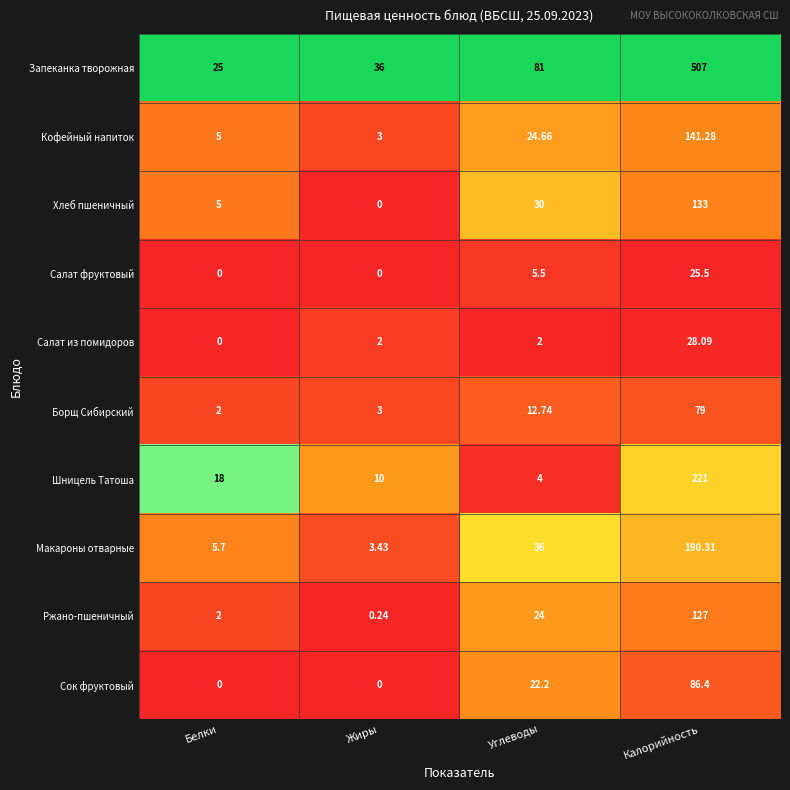

At which category is the sum across all series the highest?

Калорийность